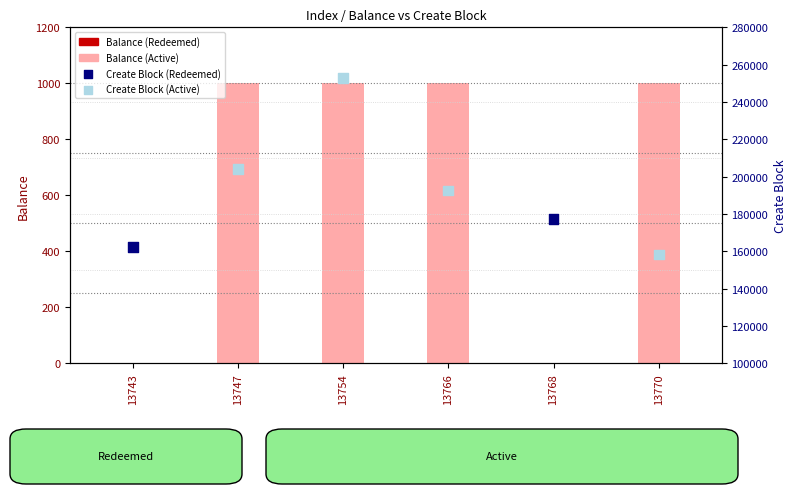

What is the total value across all series at 13770?

159375.0